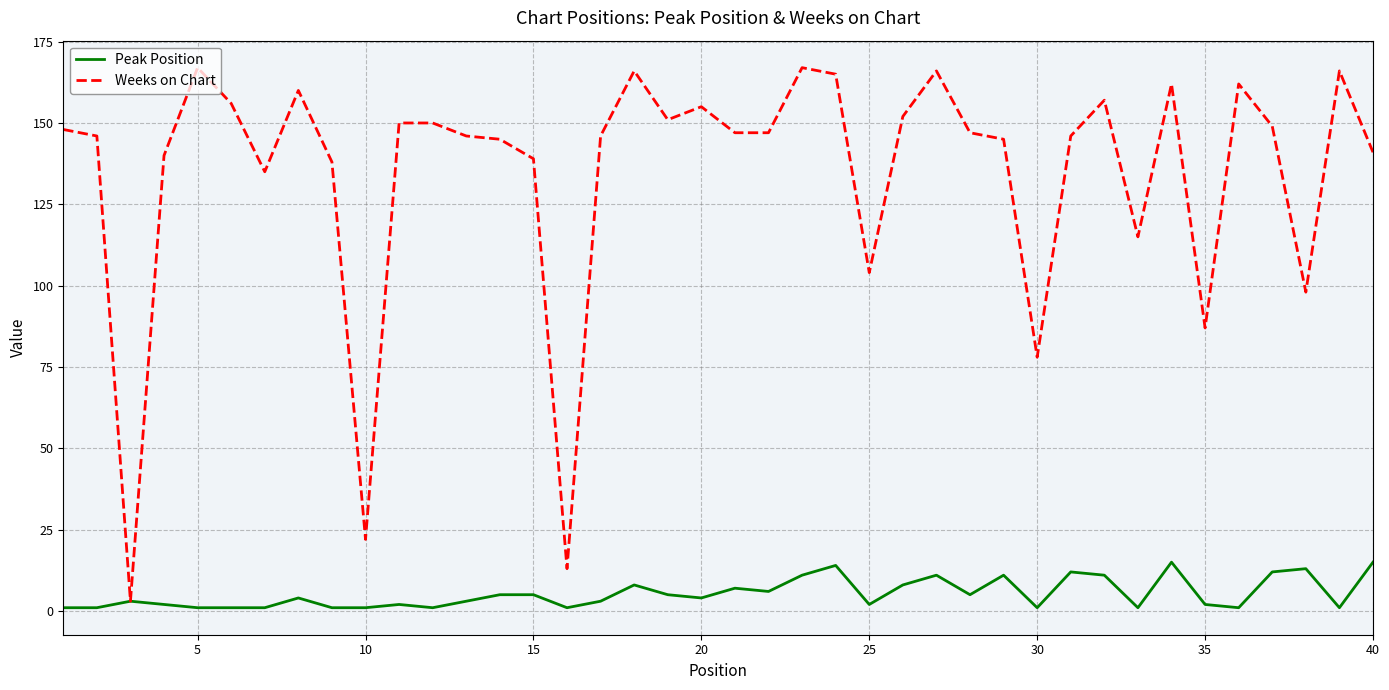

Rank the series by their average value, from lowest to highest.

Peak Position, Weeks on Chart